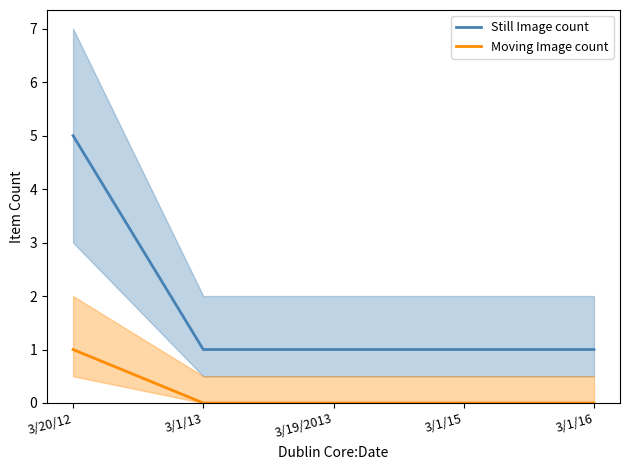

How many lines are shown in the chart?

2